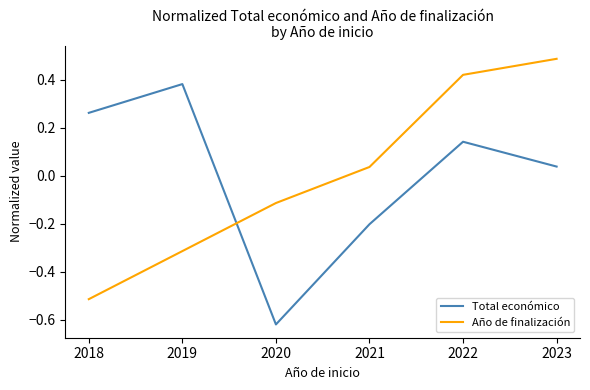

Where is the first local maximum for Total económico?

2019